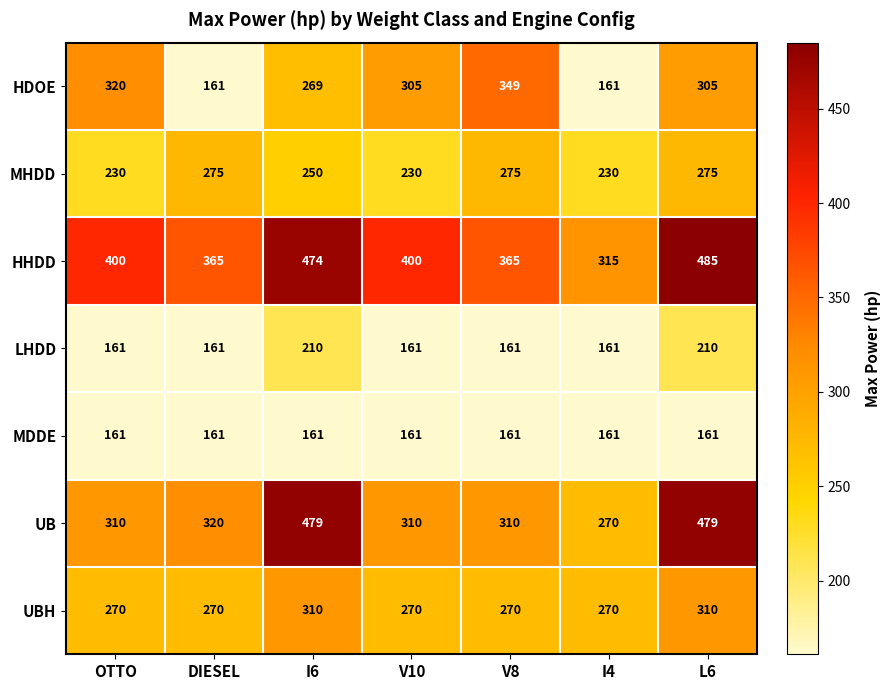

At which category is the sum across all series the highest?

L6